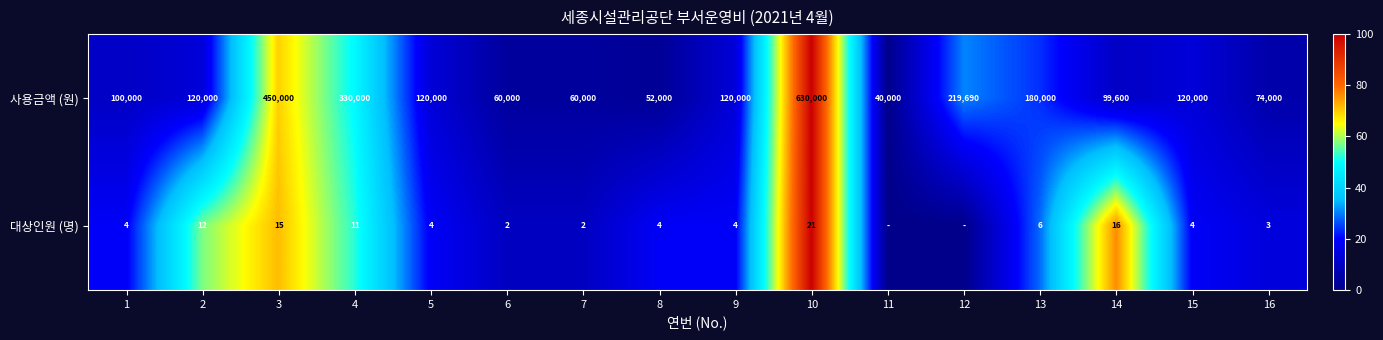

What is the sum of the 사용금액 (원) values at 13 and 11?

220000